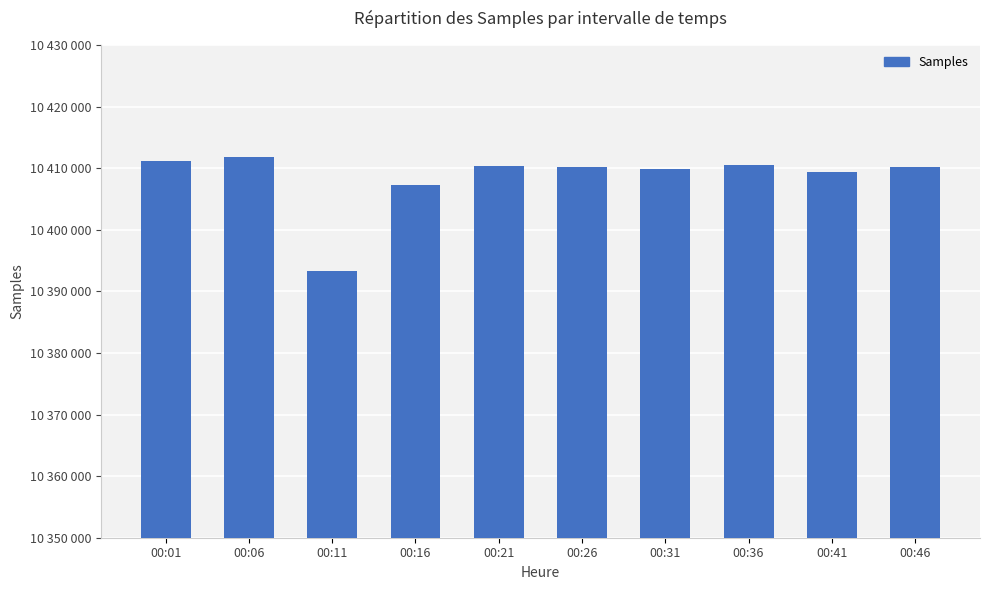

How many bars are there in total?

10